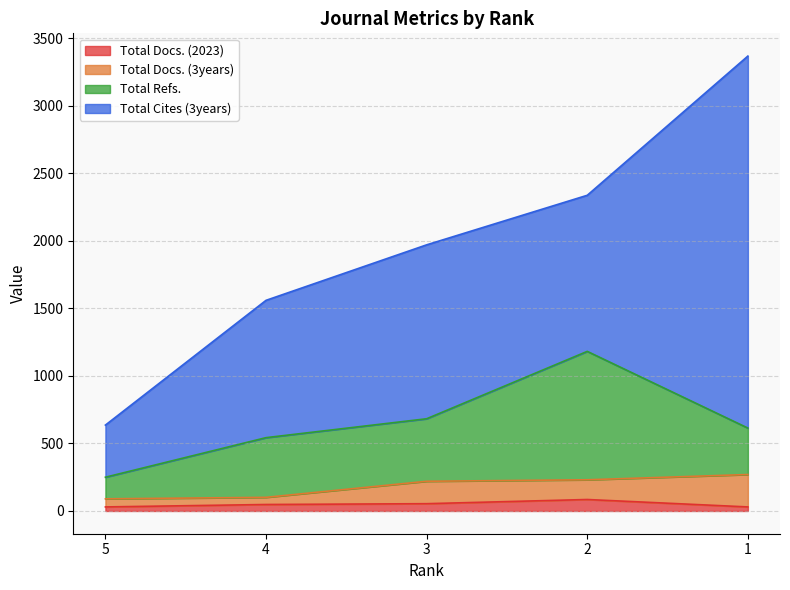

What is the value of the Total Refs. point at the 5th from the left?

344